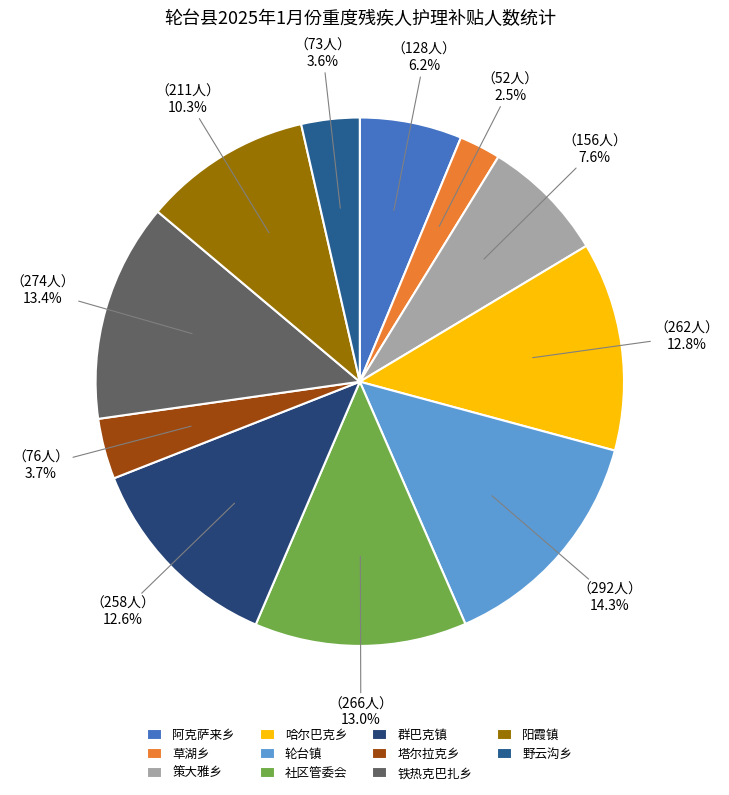

Which category has the biggest portion of the pie?

轮台镇